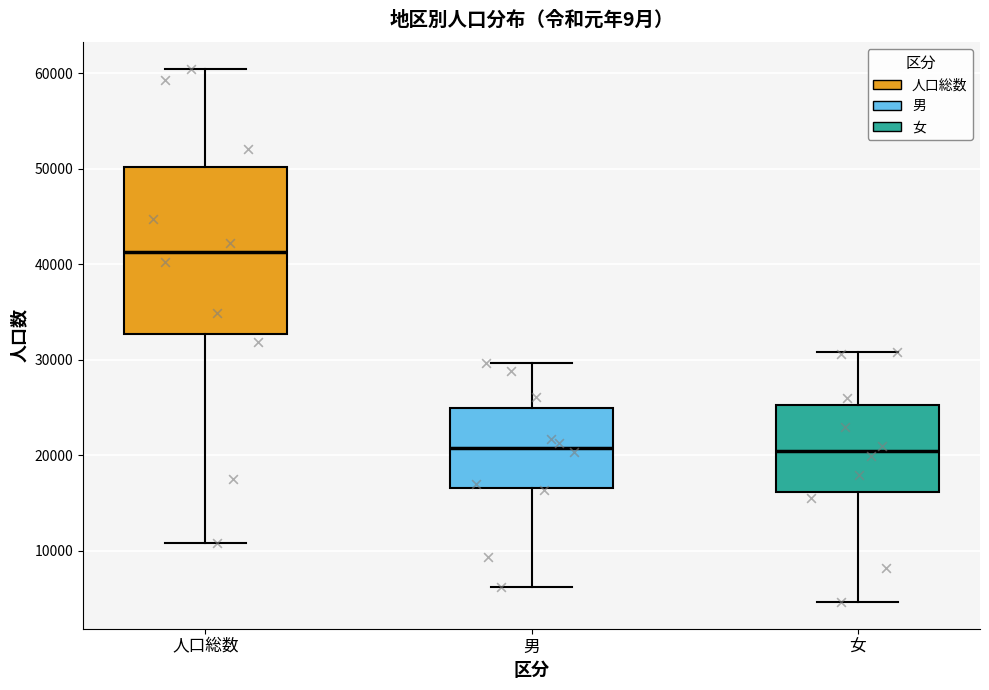

Comparing the boxes themselves (not the whiskers), which one is the tallest?

人口総数